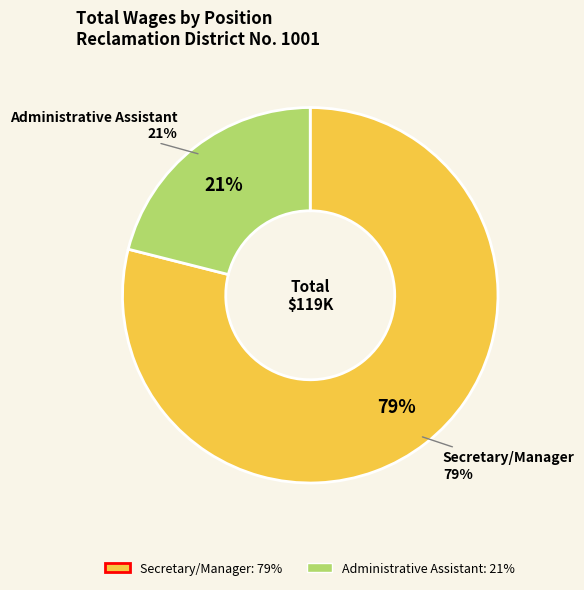

Which slice is the largest?

Secretary/Manager